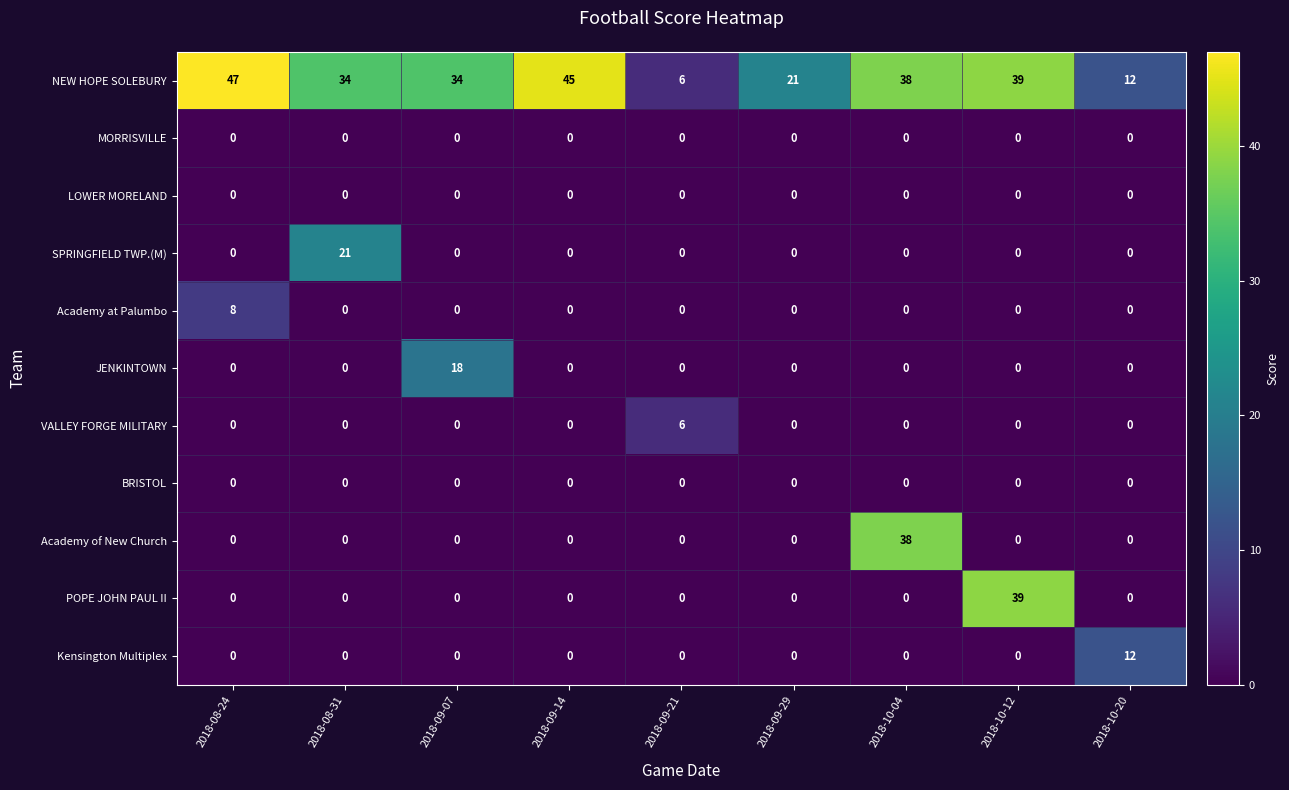

What is the difference between the NEW HOPE SOLEBURY values at 2018-10-20 and 2018-09-14?

33